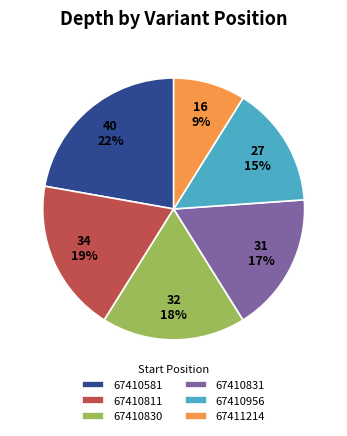

True or false: 67410581 accounts for 22% of the total.

True